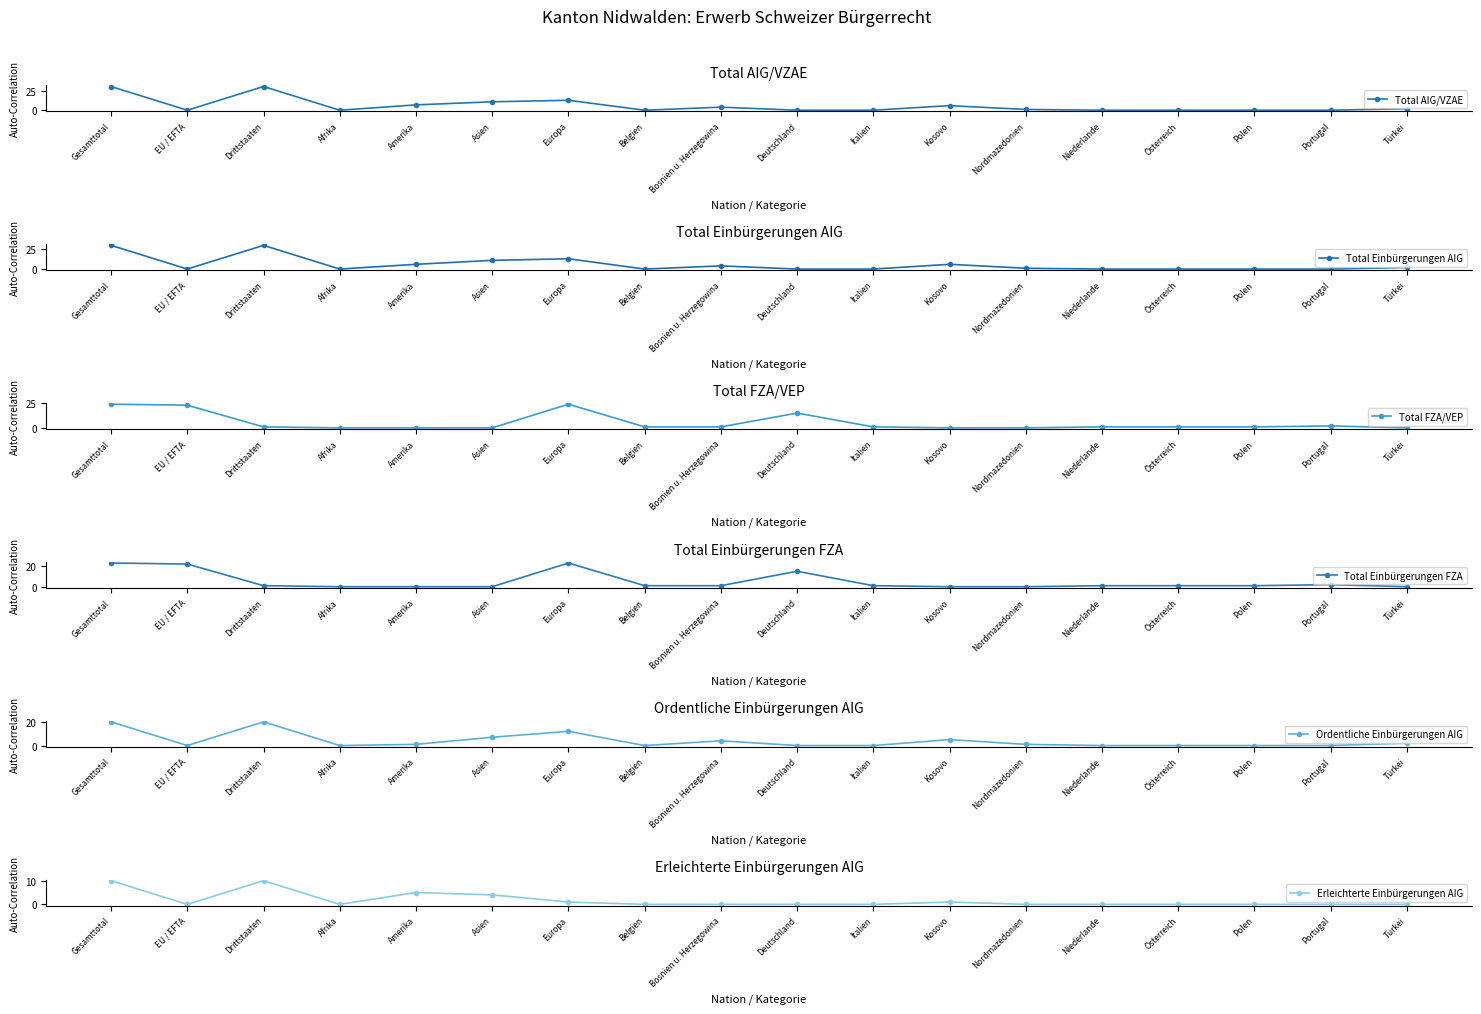

At which label does Erleichterte Einbürgerungen AIG reach its minimum?

EU / EFTA